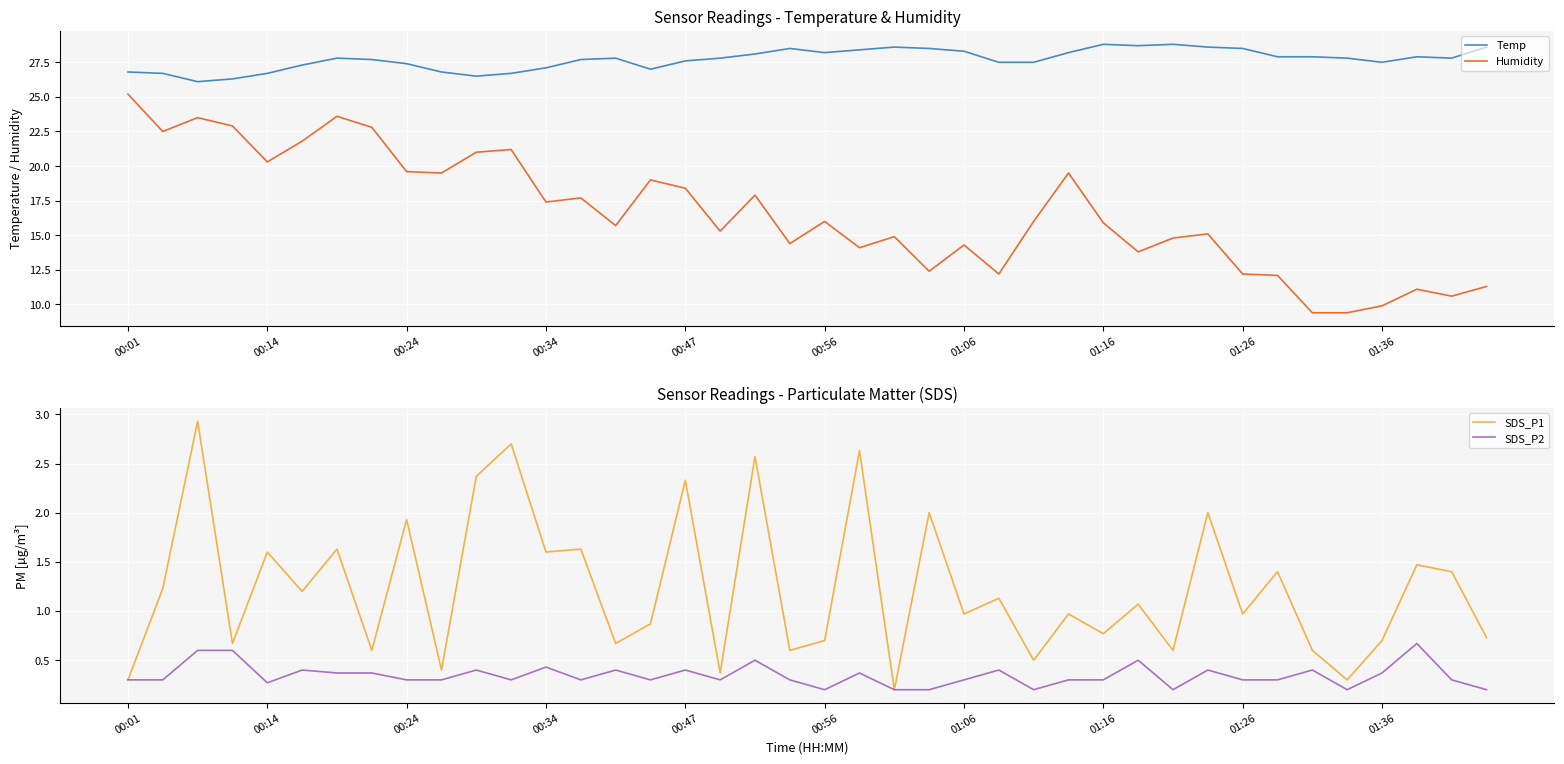

Which series has the widest spread of values?

Humidity